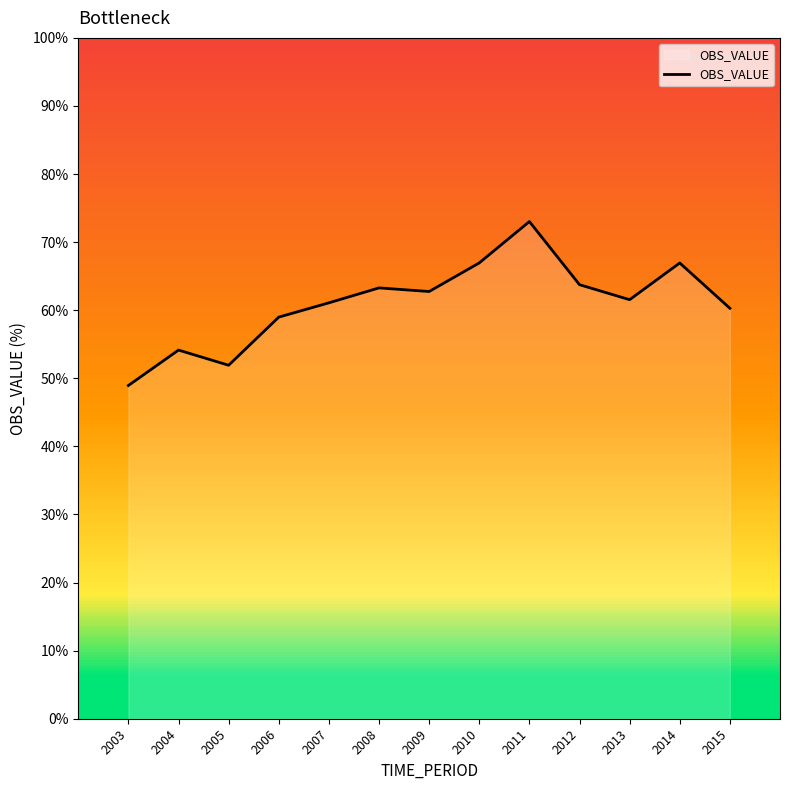

Approximately how many times larger is the value at 2009 compared to 2008?

1.0